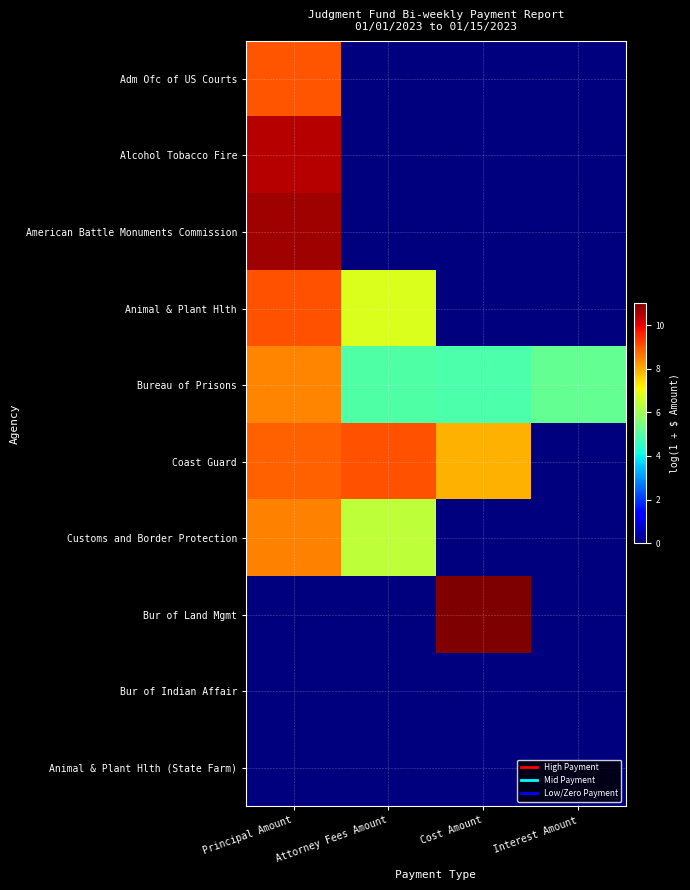

Reading left to right, what are all the values shown in this chart?

Adm Ofc of US Courts: Principal Amount=9.0	Attorney Fees Amount=0.0	Cost Amount=0.0	Interest Amount=0.0
Alcohol Tobacco Fire: Principal Amount=10.5	Attorney Fees Amount=0.0	Cost Amount=0.0	Interest Amount=0.0
American Battle Monuments Commission: Principal Amount=10.7	Attorney Fees Amount=0.0	Cost Amount=0.0	Interest Amount=0.0
Animal & Plant Hlth: Principal Amount=9.0	Attorney Fees Amount=6.8	Cost Amount=0.0	Interest Amount=0.0
Bureau of Prisons: Principal Amount=8.5	Attorney Fees Amount=4.9	Cost Amount=4.9	Interest Amount=5.2
Coast Guard: Principal Amount=8.9	Attorney Fees Amount=9.0	Cost Amount=7.9	Interest Amount=0.0
Customs and Border Protection: Principal Amount=8.5	Attorney Fees Amount=6.4	Cost Amount=0.0	Interest Amount=0.0
Bur of Land Mgmt: Principal Amount=0.0	Attorney Fees Amount=0.0	Cost Amount=11.0	Interest Amount=0.0
Bur of Indian Affair: Principal Amount=0.0	Attorney Fees Amount=0.0	Cost Amount=0.0	Interest Amount=0.0
Animal & Plant Hlth (State Farm): Principal Amount=0.0	Attorney Fees Amount=0.0	Cost Amount=0.0	Interest Amount=0.0